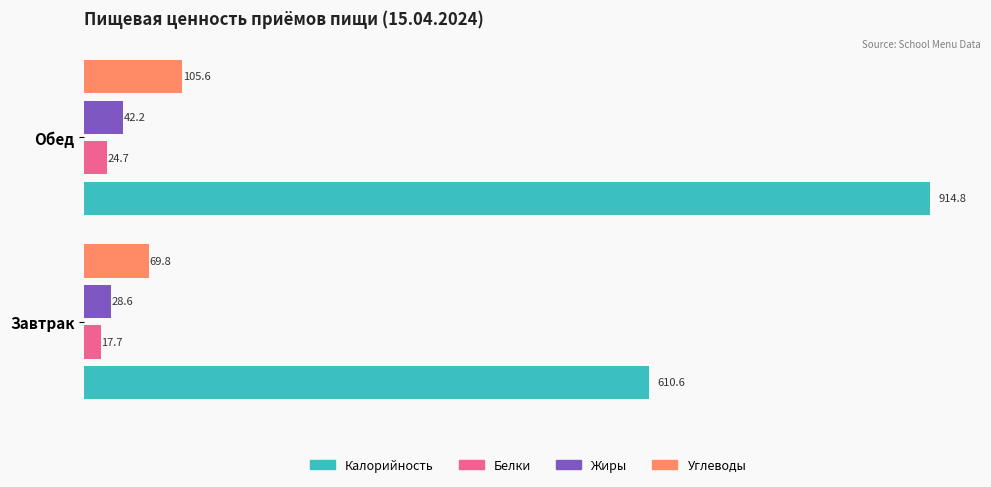

At which category is the sum across all series the highest?

Обед